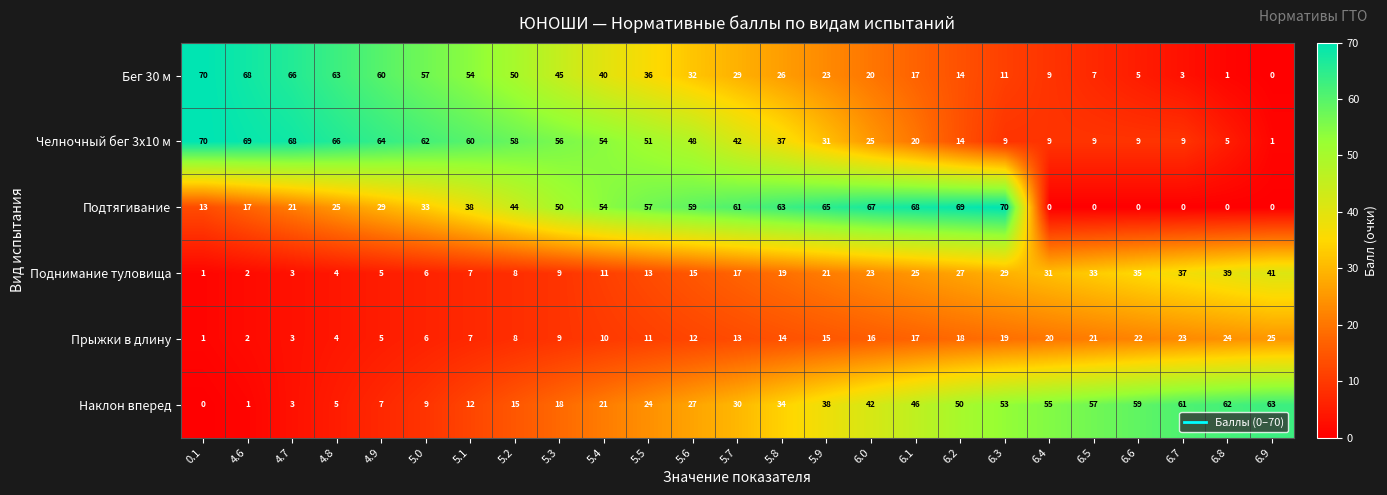

What is the spread (max minus min) of values at 6.3?

61